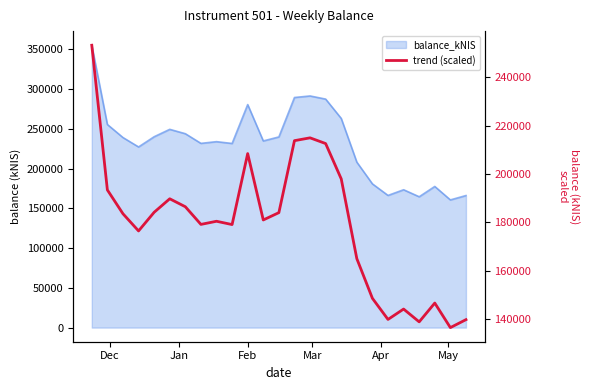

Reading right to left, list all the values displayed in this chart.

139790.4	136504.3	146654.7	138879.5	144168.4	139879.0	148603.6	165006.0	197978.2	212576.0	214938.5	213772.8	184020.4	180994.9	208430.3	179090.1	180458.3	179160.9	186461.3	189747.5	184169.8	176459.6	183560.9	193409.9	253216.1